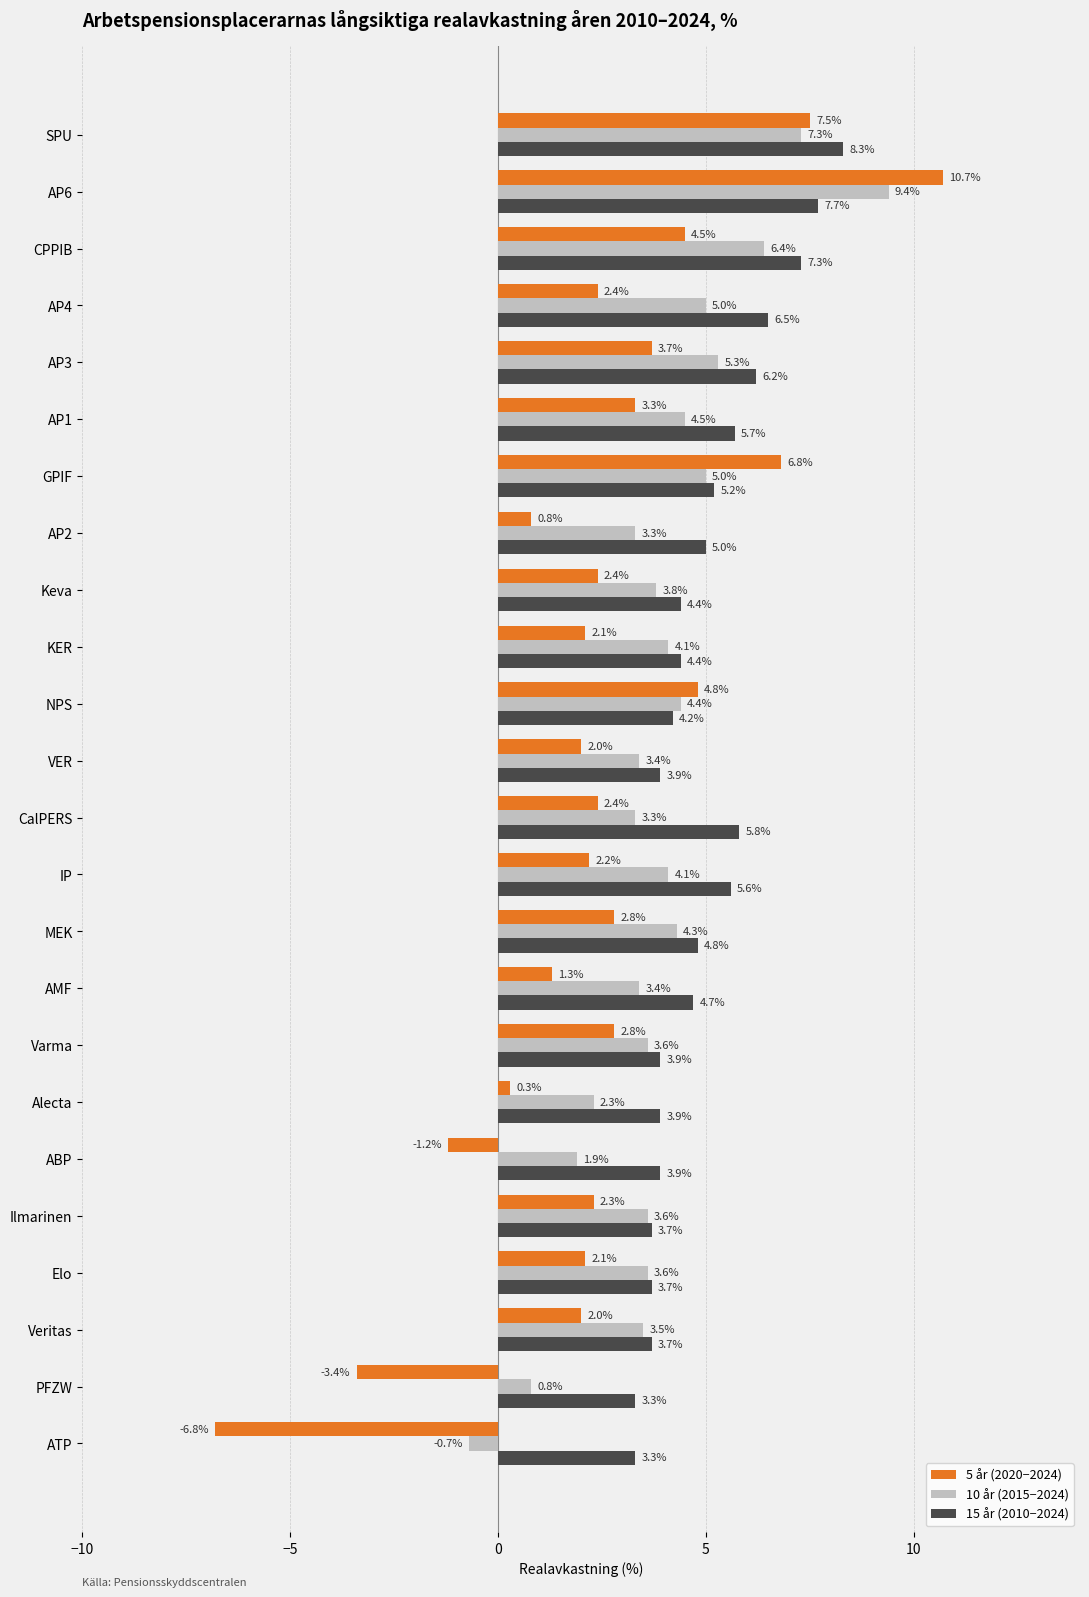

Which series has the largest range (max minus min)?

5 år (2020−2024)